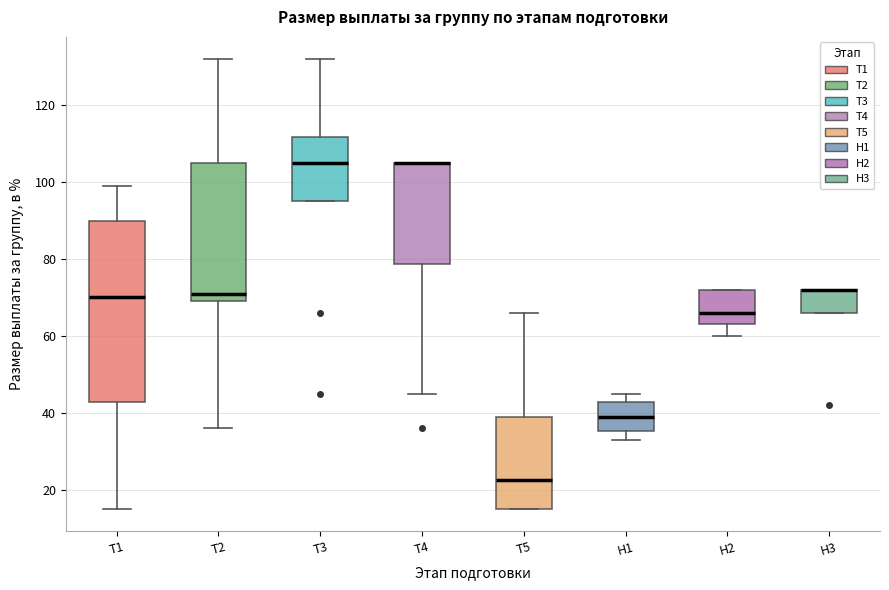

Which box is the tallest, from its lower edge to its upper edge?

Т1